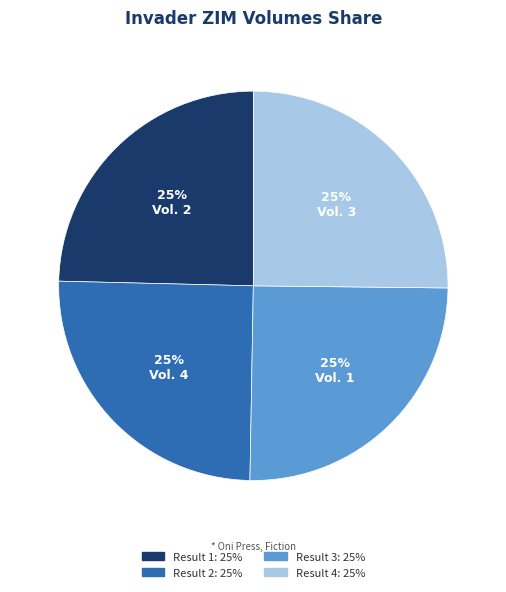

To the nearest percent, what is the average slice percentage?

25%